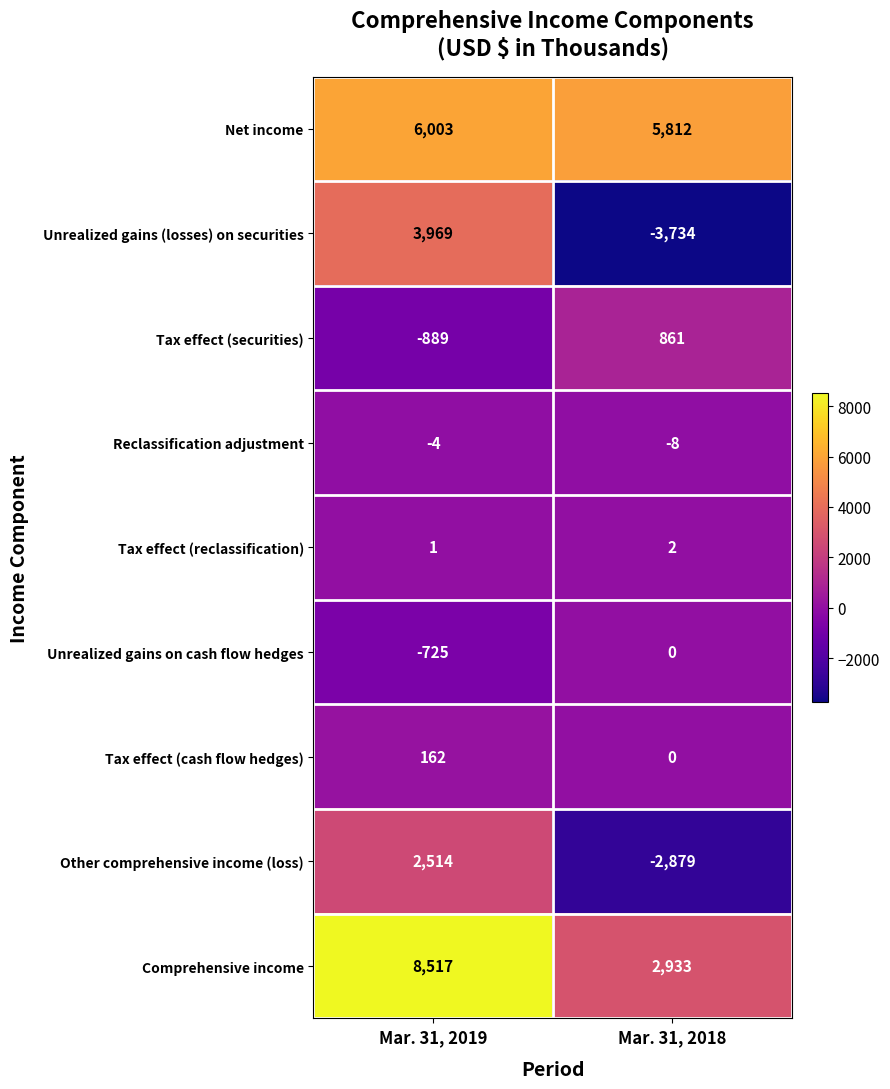

Reading left to right, transcribe all the data shown in this chart.

Net income: 6003	5812
Unrealized gains (losses) on securities: 3969	-3734
Tax effect (securities): -889	861
Reclassification adjustment: -4	-8
Tax effect (reclassification): 1	2
Unrealized gains on cash flow hedges: -725	0
Tax effect (cash flow hedges): 162	0
Other comprehensive income (loss): 2514	-2879
Comprehensive income: 8517	2933